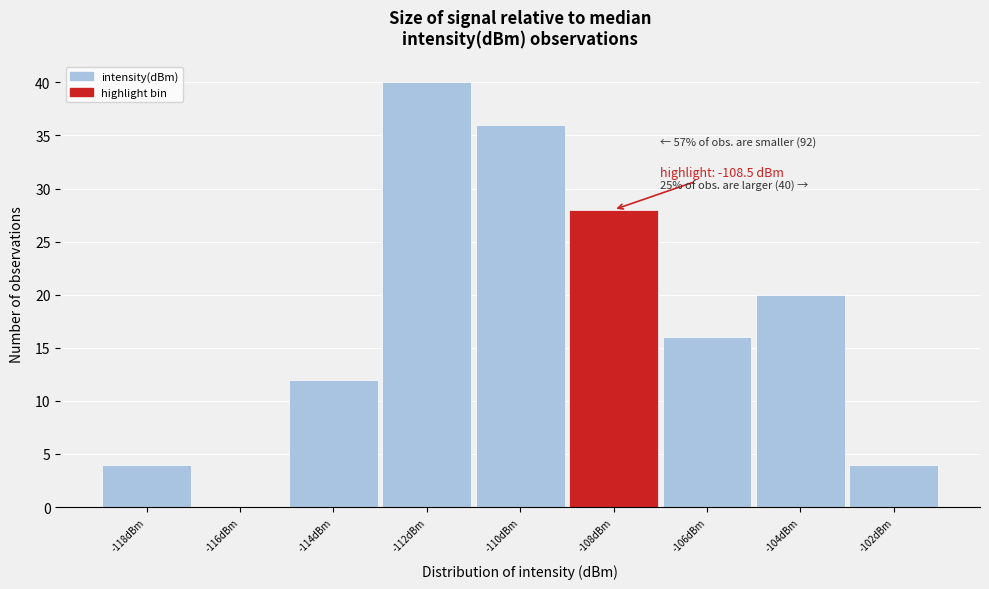

Reading right to left, transcribe all the data shown in this chart.

-102dBm=4	-104dBm=20	-106dBm=16	-108dBm=28	-110dBm=36	-112dBm=40	-114dBm=12	-116dBm=0	-118dBm=4